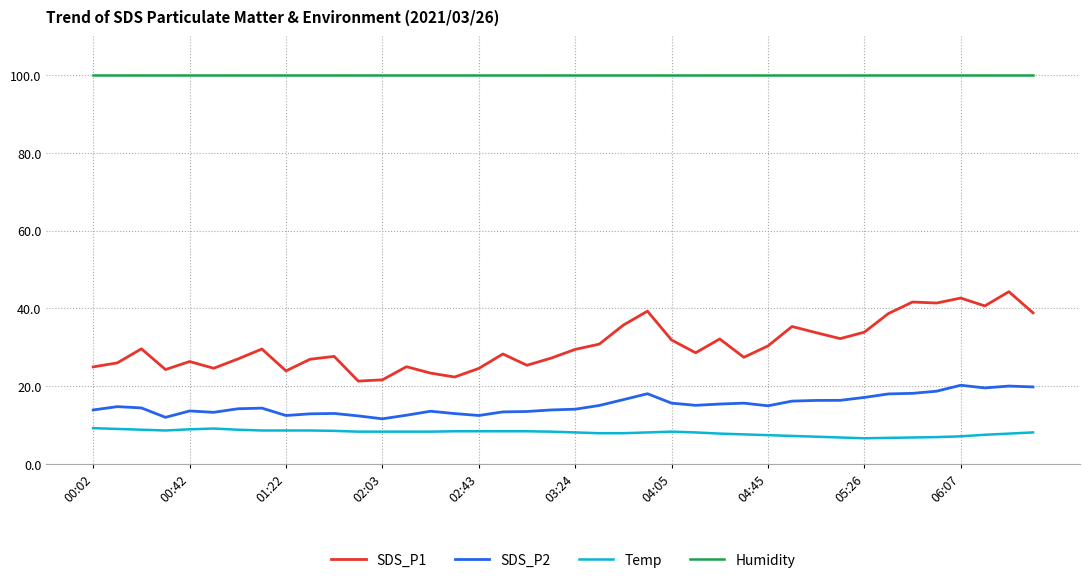

Which series has the largest total across all categories?

Humidity